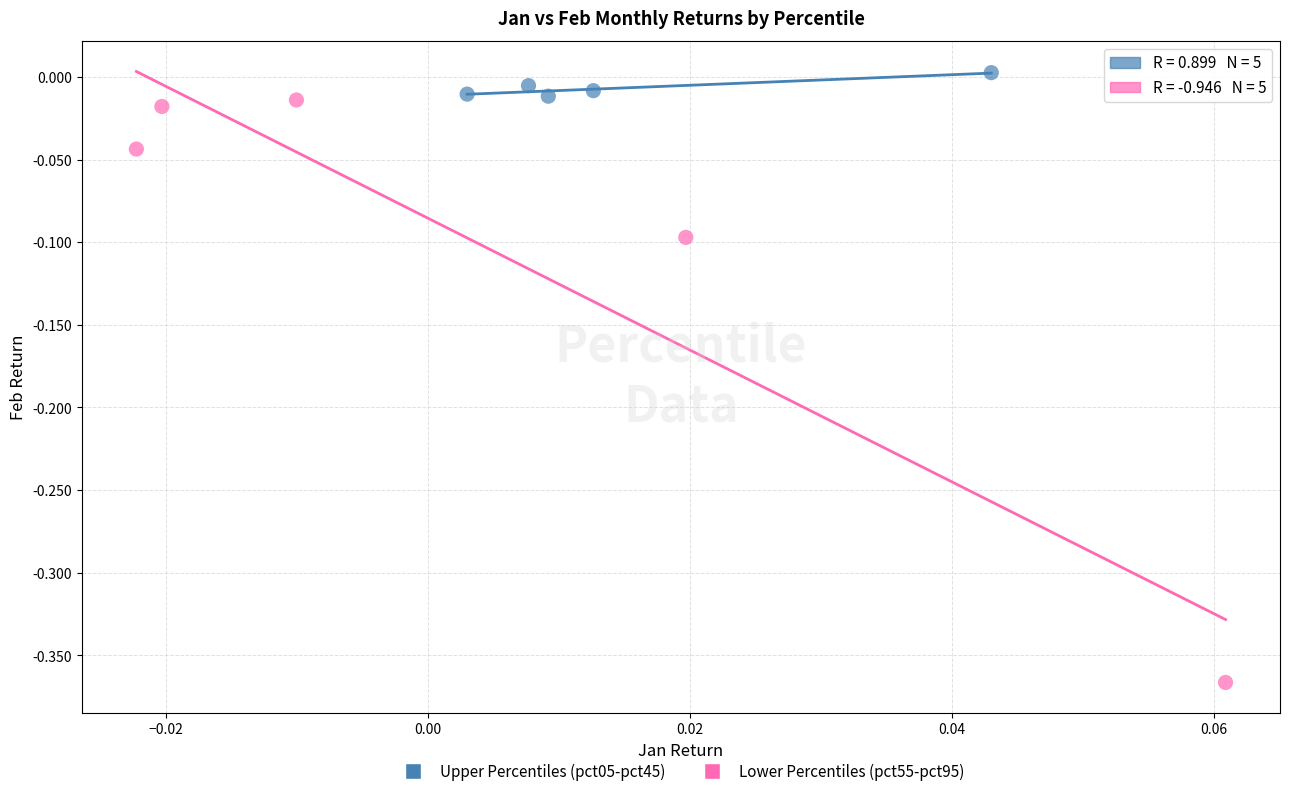

Which series contains the lowest Y value?

Lower Percentiles (pct55-pct95)